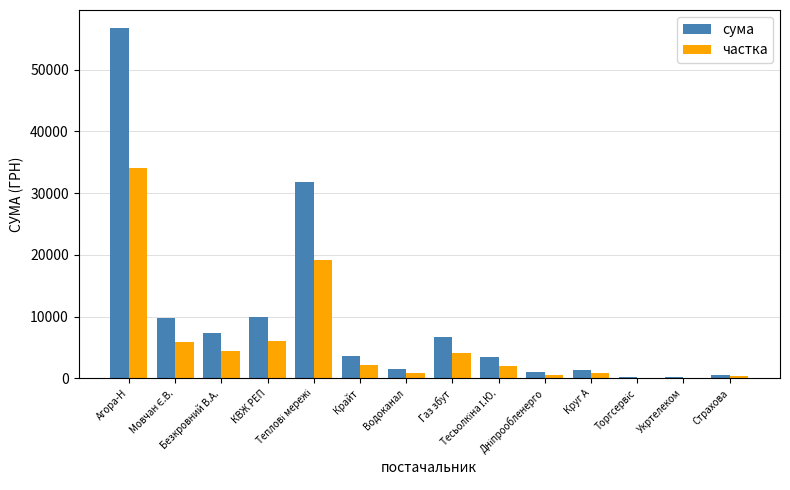

What is the greatest value displayed?

56839.0